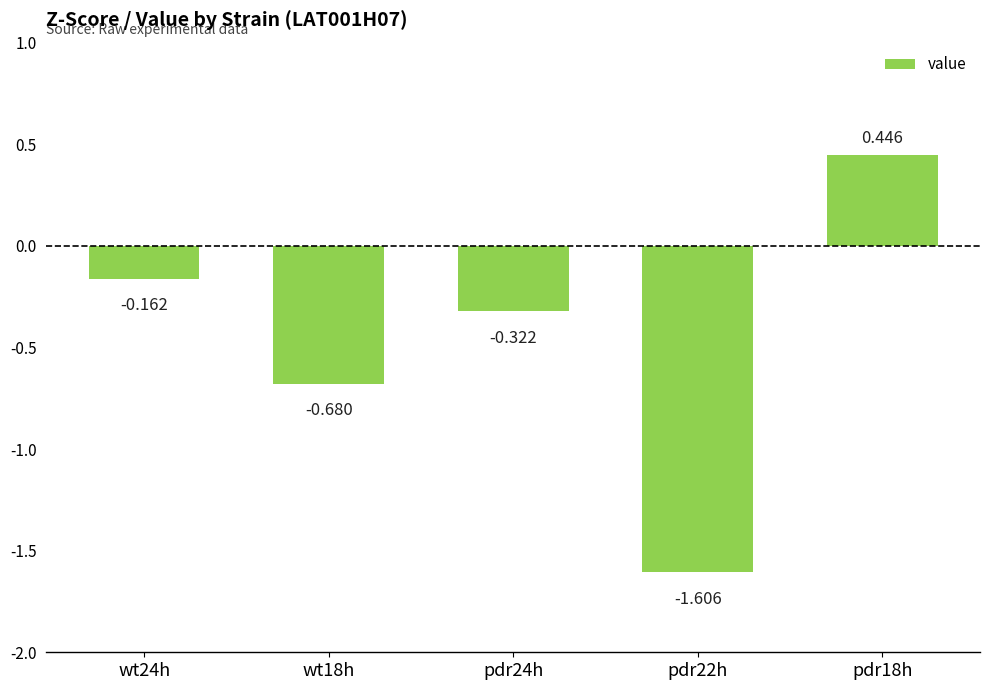

The value at pdr18h is 0.8. True or false?

False